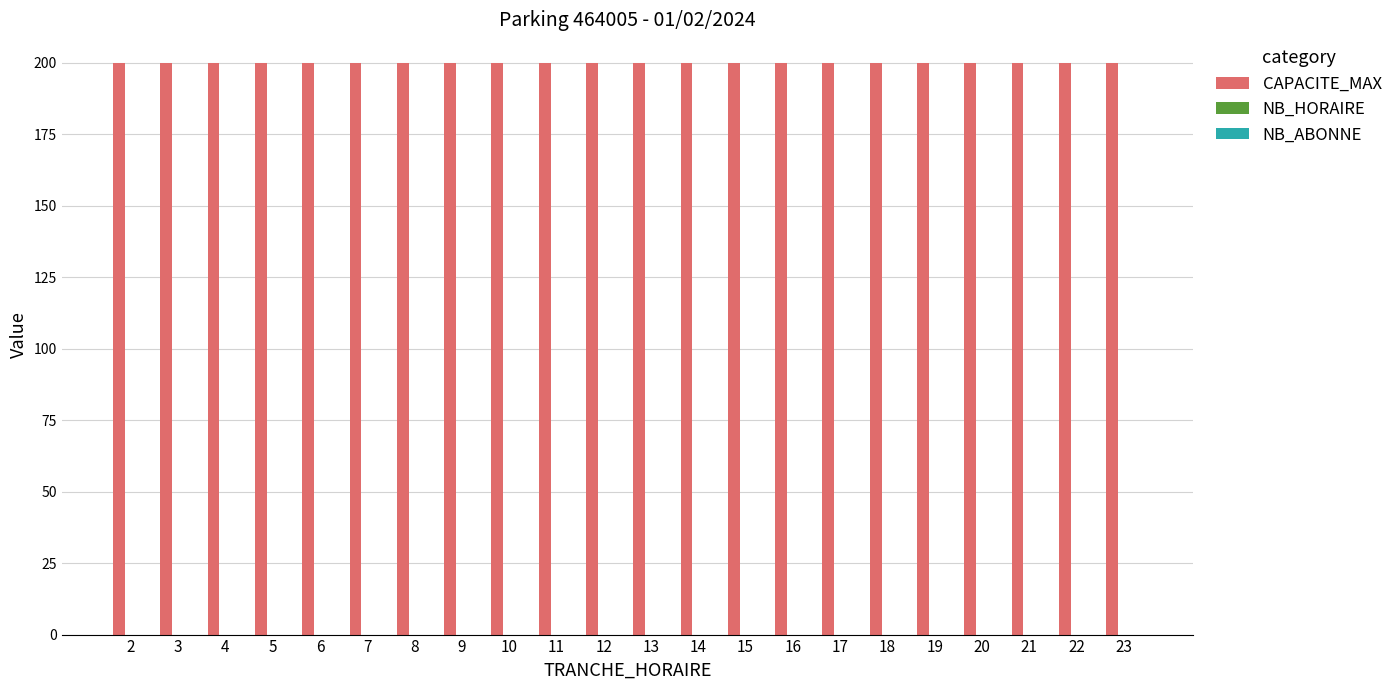

Between 18 and 23, which is larger?

18